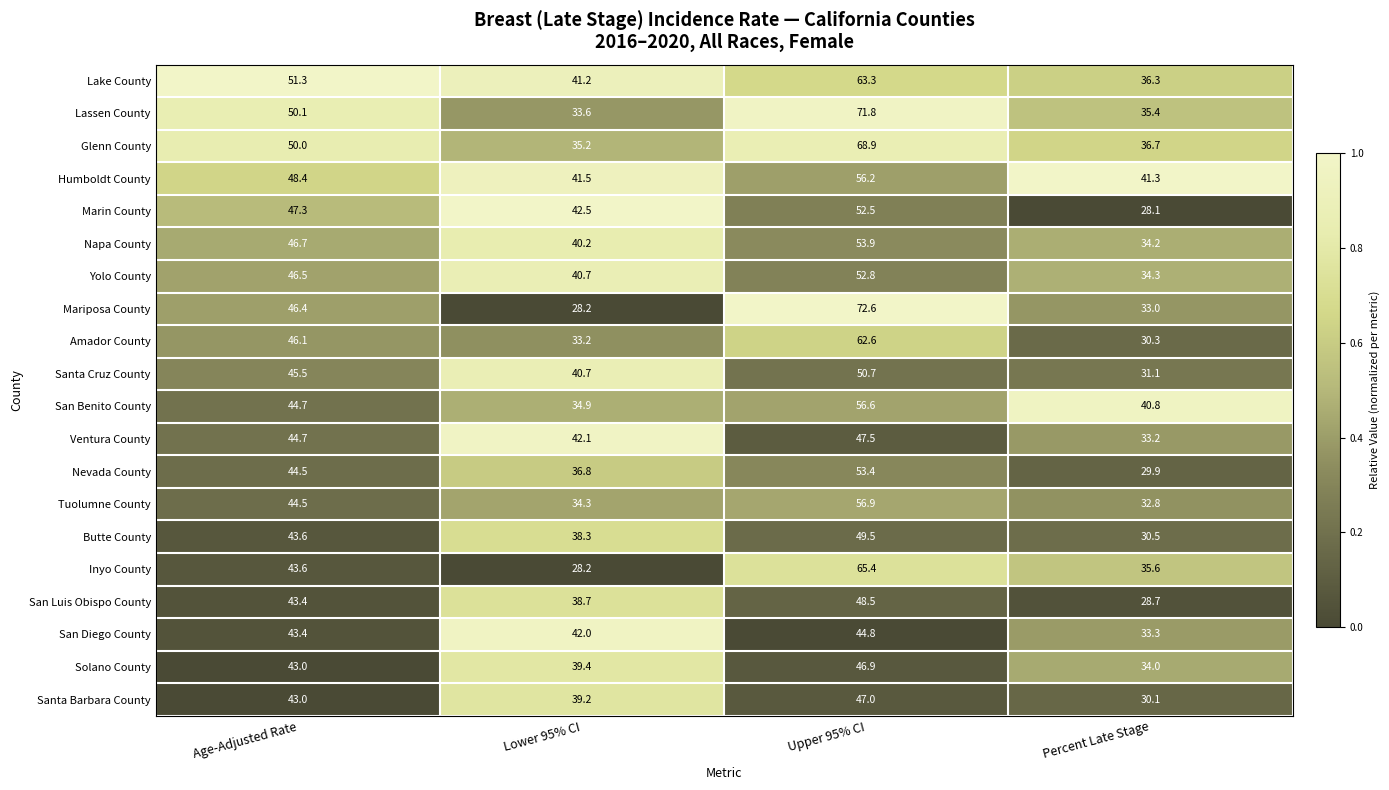

What is the sum of the Ventura County values at Age-Adjusted Rate and Percent Late Stage?

77.9